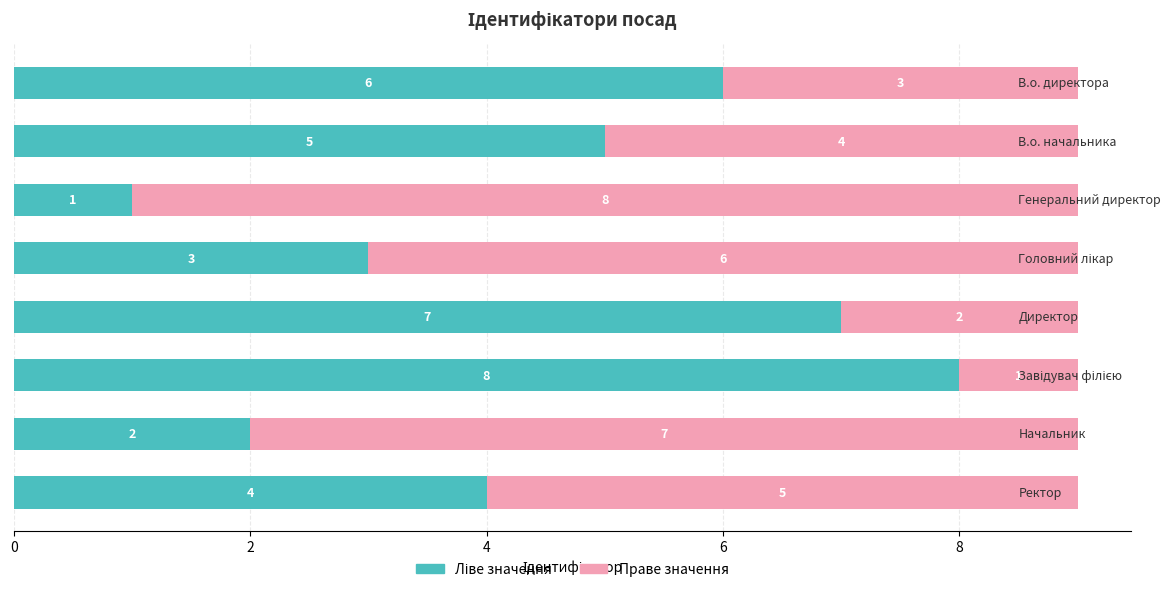

The Ідентифікатор (ліво) series shows 4 at 0. True or false?

False